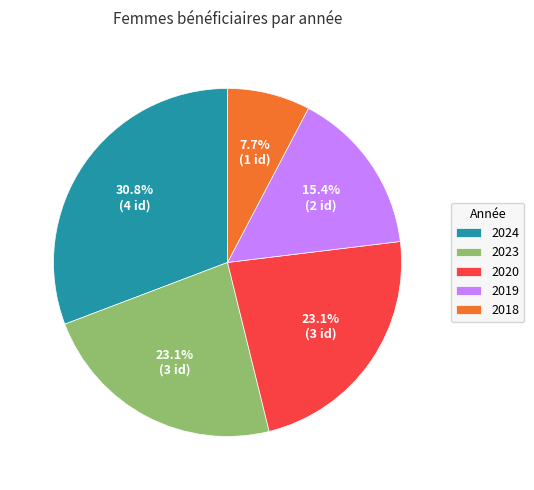

What percentage is the 2024 slice, to the nearest percent?

31%